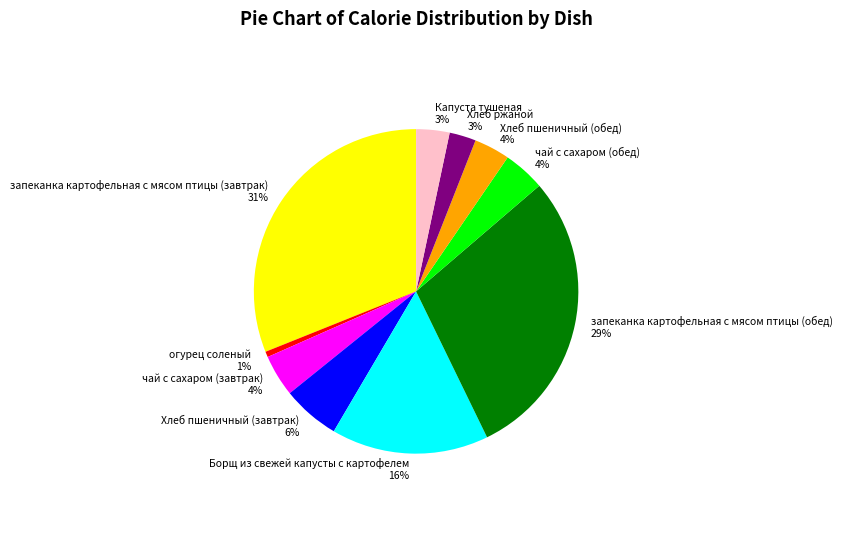

To the nearest percent, what portion does запеканка картофельная с мясом птицы (обед) represent?

29%